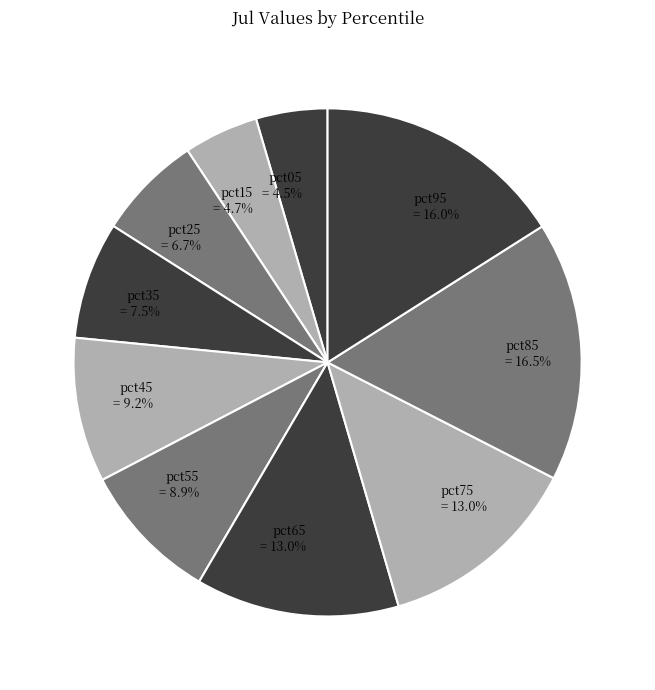

To the nearest percent, what percentage of the pie is pct95?

16%